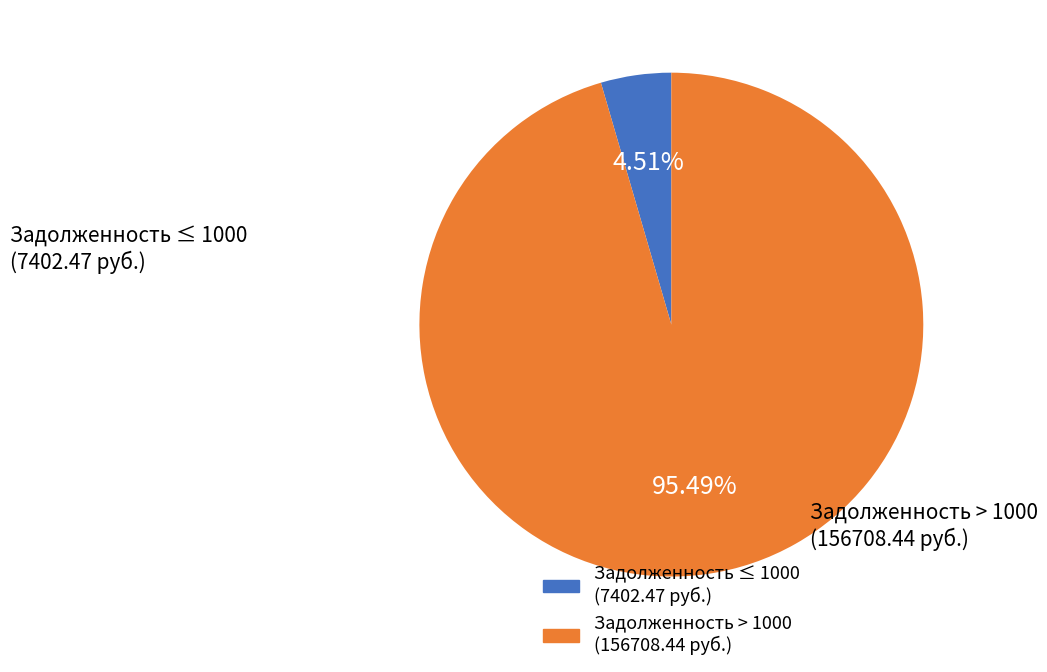

Is there a majority slice in this chart?

Yes